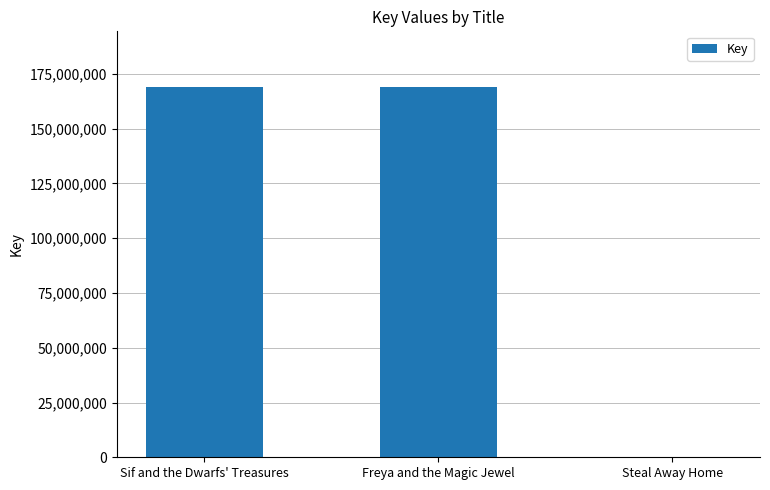

How many distinct data groups are displayed?

1